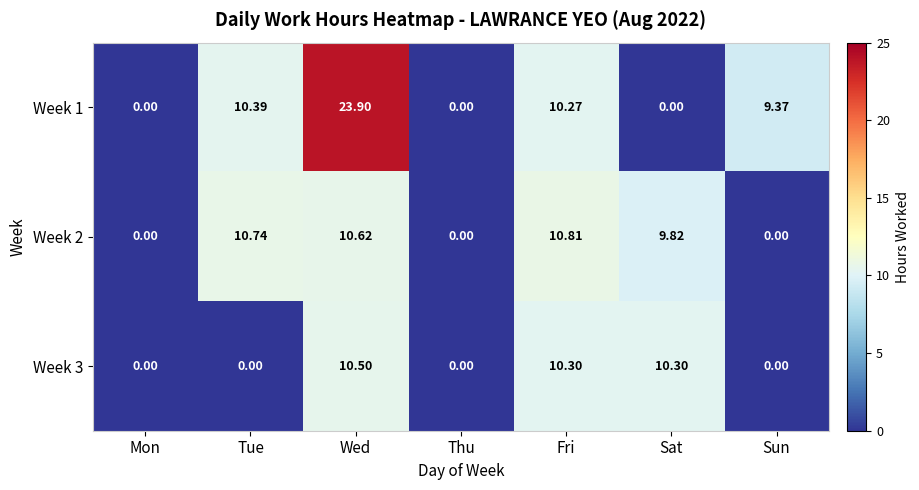

Rank the series by their maximum value, from lowest to highest.

Week 3, Week 2, Week 1